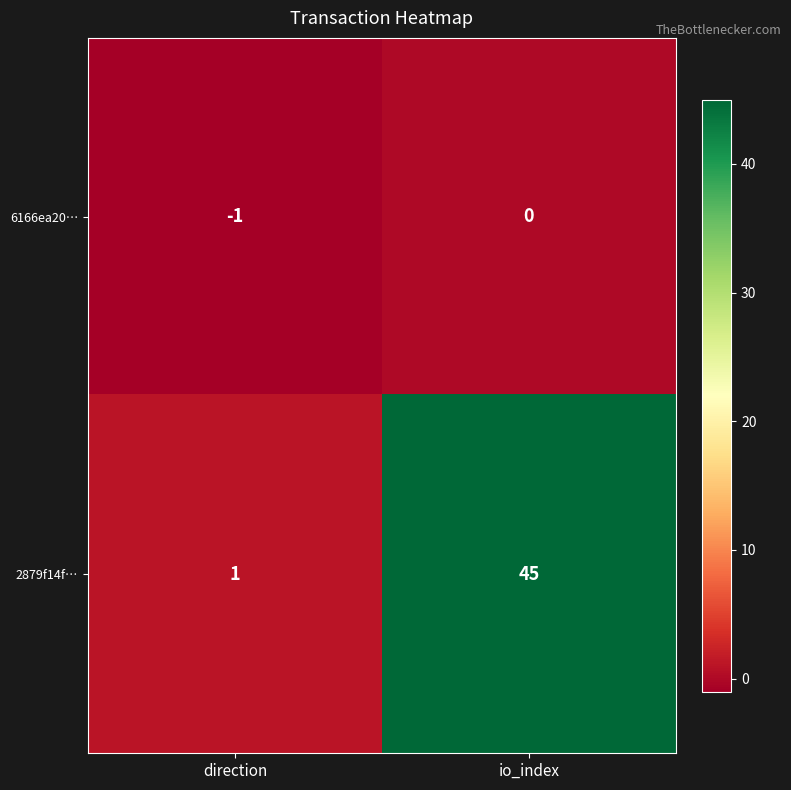

Which series changed the most between direction and io_index?

2879f14f…